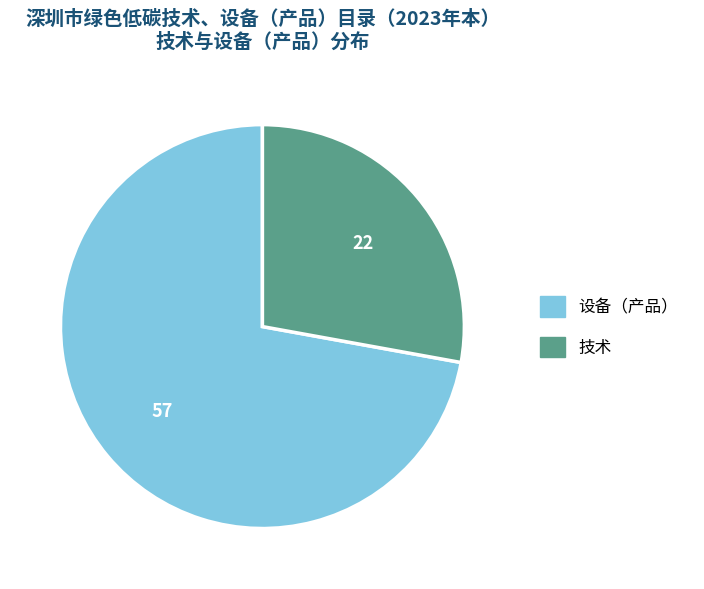

Which slice represents more than half of the pie?

设备（产品）